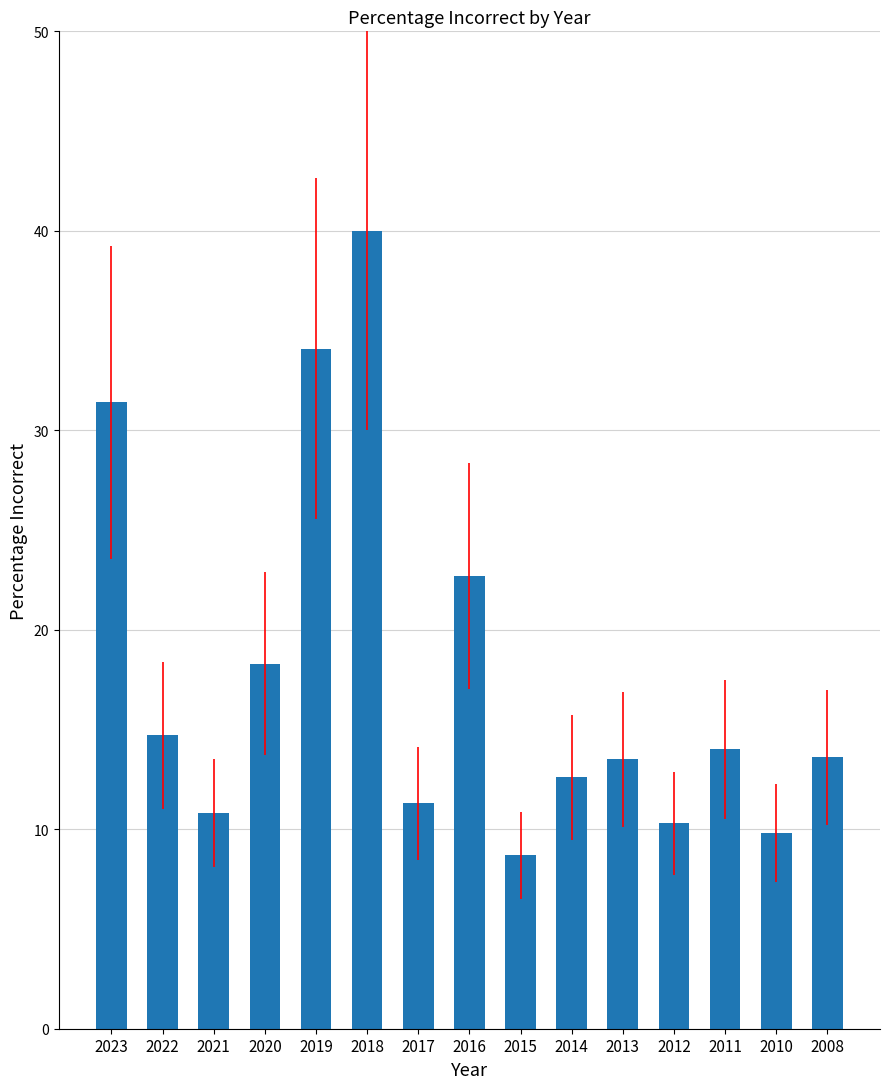

Is it true that the value at 2018 is 71.0?

False